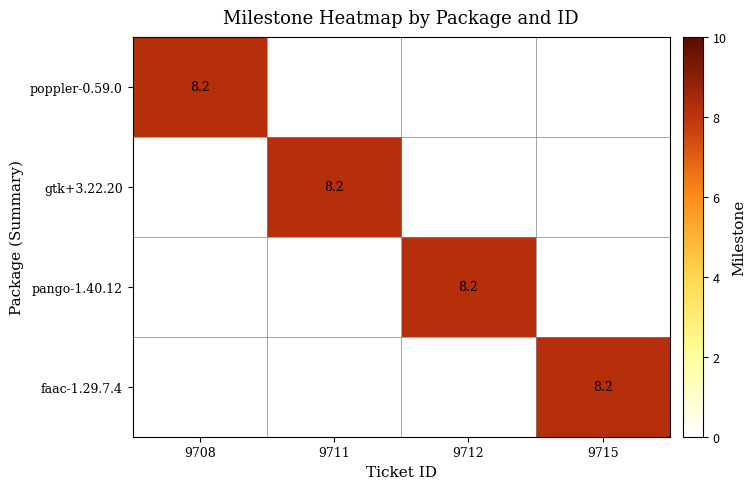

True or false: gtk+3.22.20 has a value of 5.6 at 9711.

False